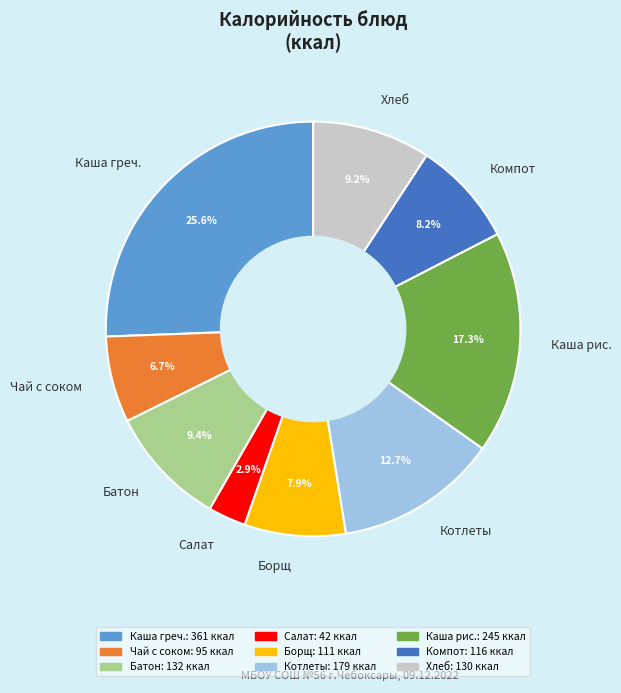

How many slices are in this pie chart?

9